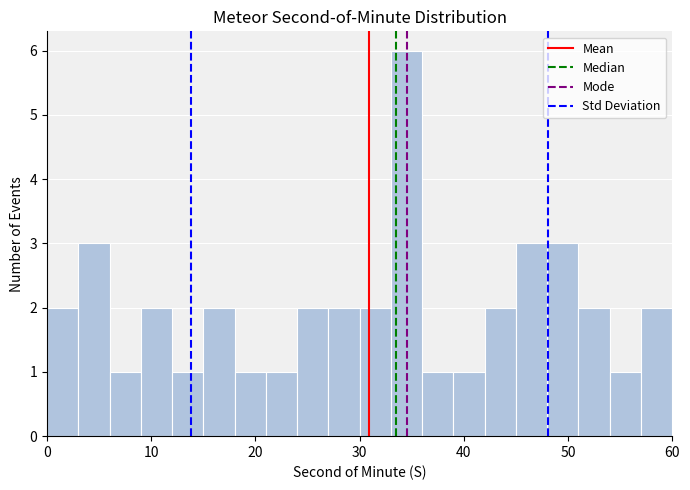

Read against the x-axis, roughly where is the centre of the tallest bar?

35